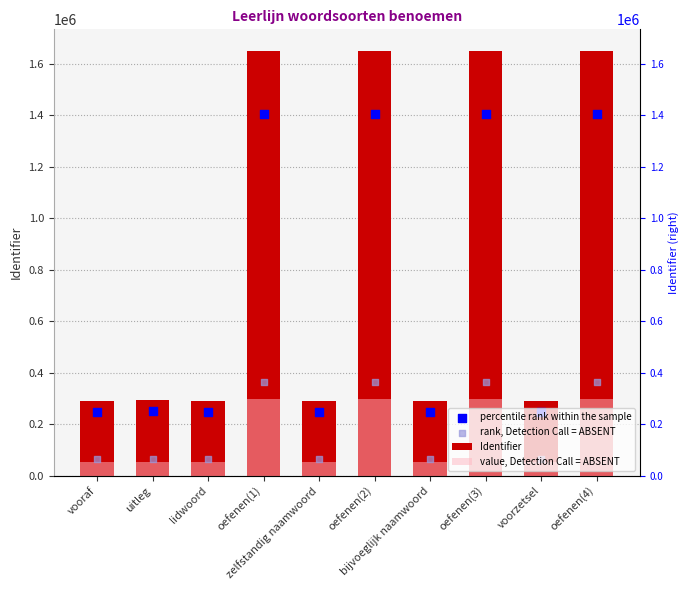

What are all the series names shown in the legend?

Identifier, value, Detection Call = ABSENT, percentile rank within the sample, rank, Detection Call = ABSENT